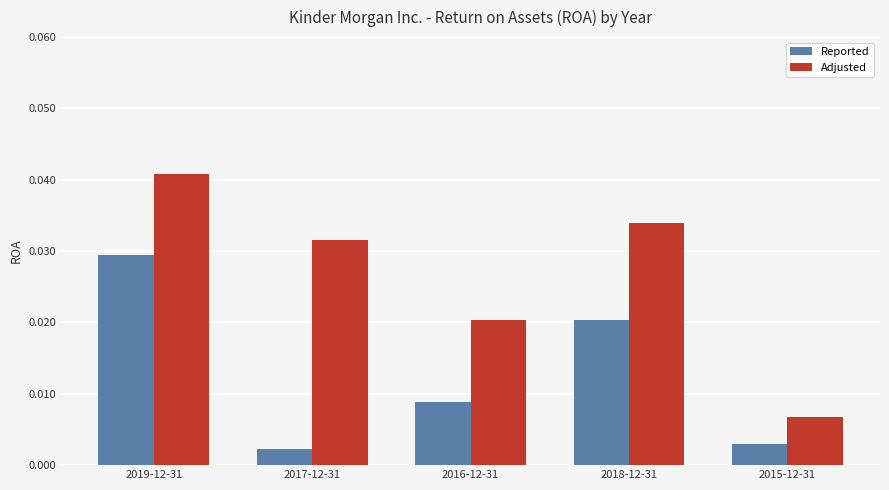

Which category has the highest value across all series?

2019-12-31